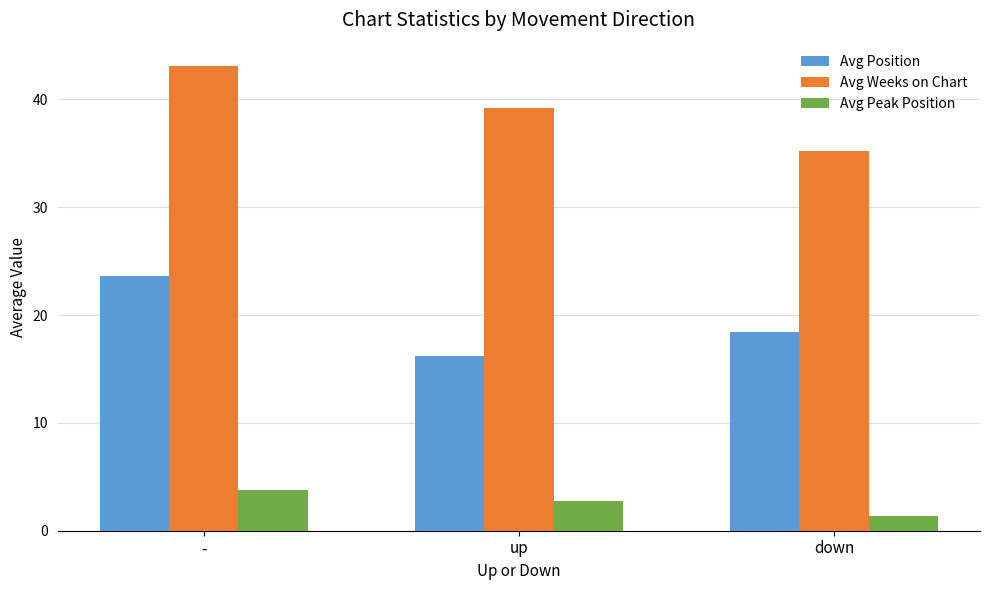

What is the approximate value of Avg Position at up?

16.2